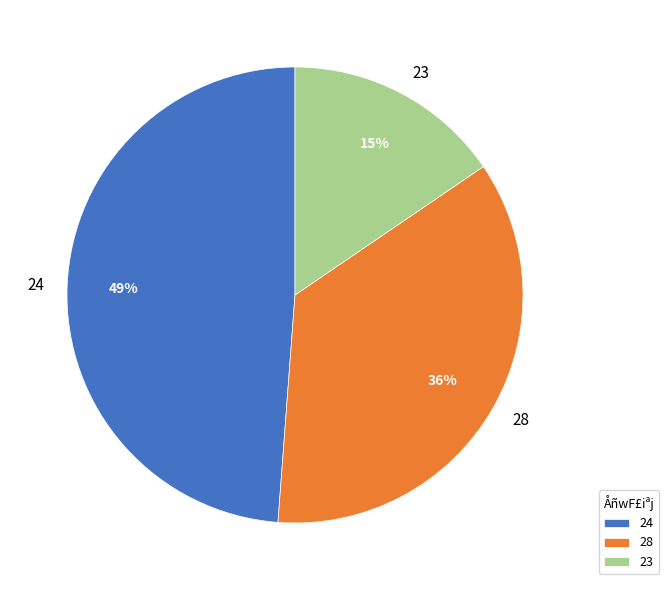

Does 23 account for over 50% of the chart?

No